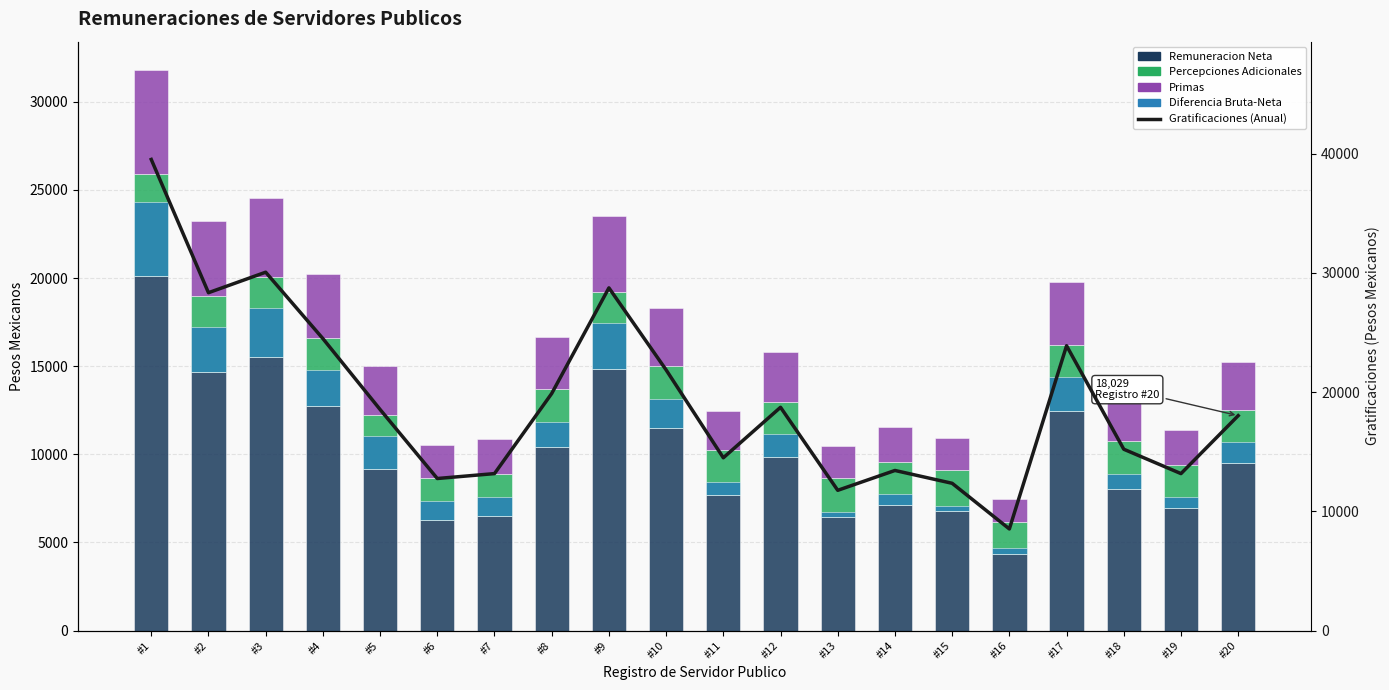

Read the Gratificaciones (Anual) value at #15.

12354.4